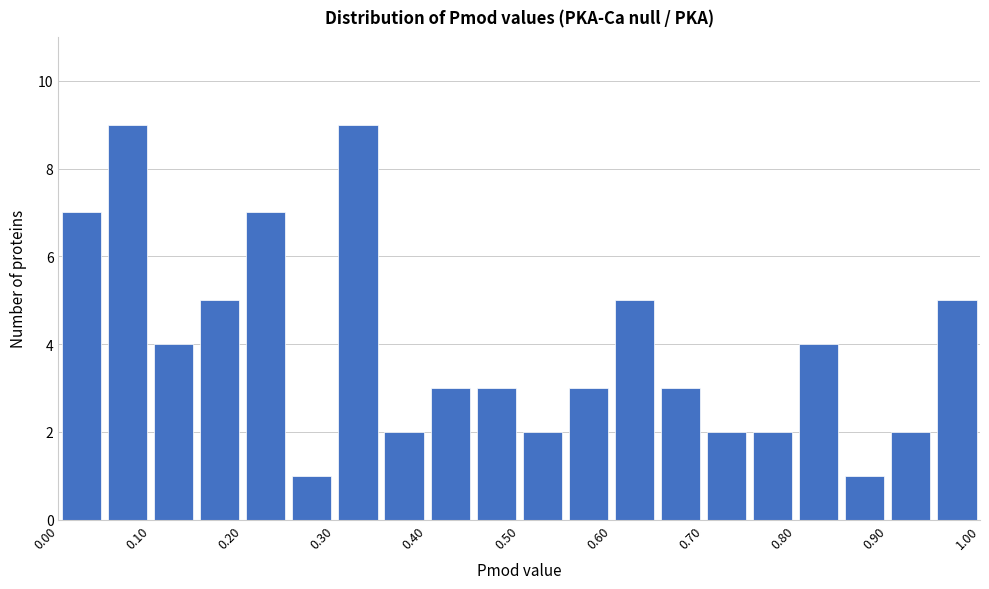

Reading left to right, transcribe this chart: for each bar, give the range it covers on the x-axis and its height. The values are not printed on the chart, so give them approximately, as read against the axis.

0.00 to 0.05: 7
0.05 to 0.10: 9
0.10 to 0.15: 4
0.15 to 0.20: 5
0.20 to 0.25: 7
0.25 to 0.30: 1
0.30 to 0.35: 9
0.35 to 0.40: 2
0.40 to 0.45: 3
0.45 to 0.50: 3
0.50 to 0.55: 2
0.55 to 0.60: 3
0.60 to 0.65: 5
0.65 to 0.70: 3
0.70 to 0.75: 2
0.75 to 0.80: 2
0.80 to 0.85: 4
0.85 to 0.90: 1
0.90 to 0.95: 2
0.95 to 1.00: 5